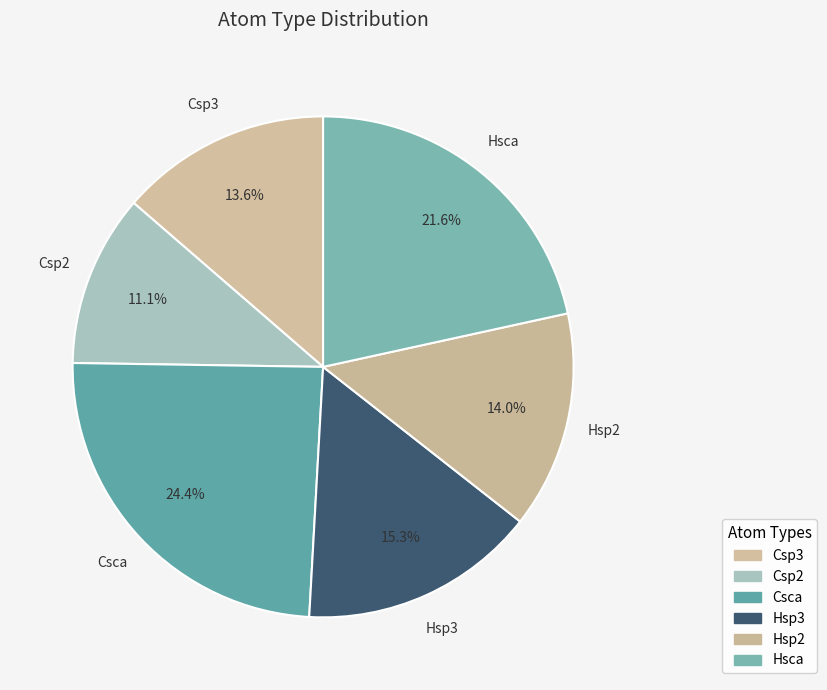

Count the number of slices in the pie.

6